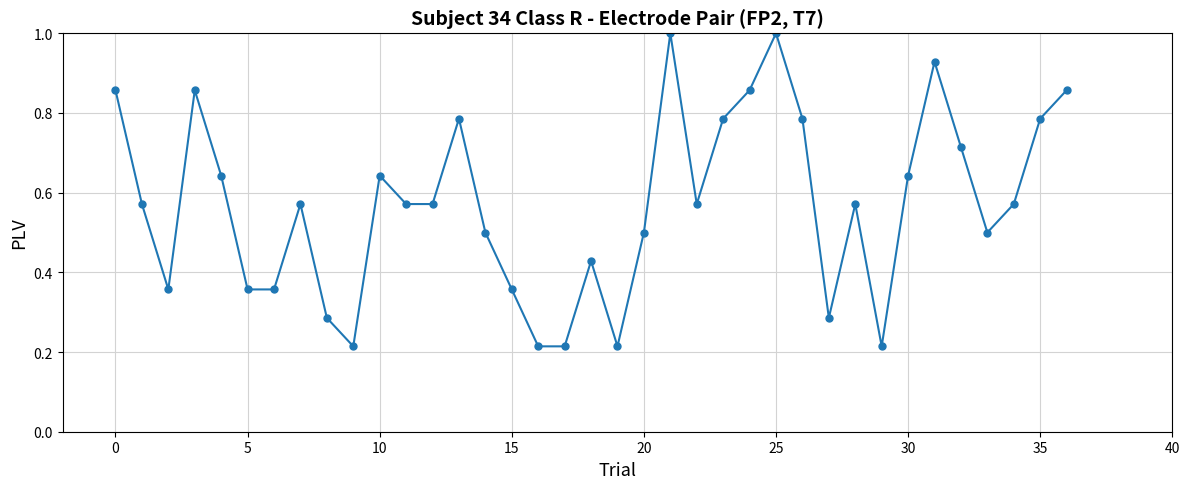

What is the sum of all values?

21.1